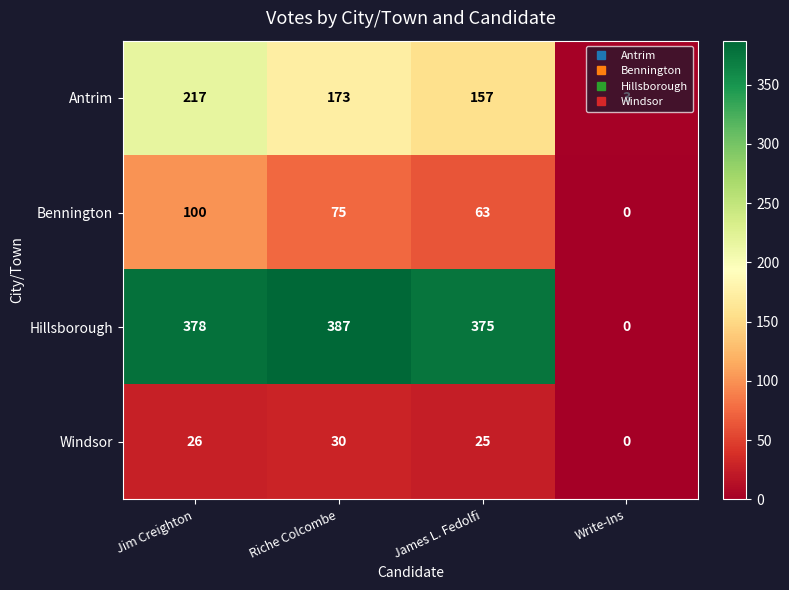

Where is Hillsborough nearest to the value 193?

James L. Fedolfi